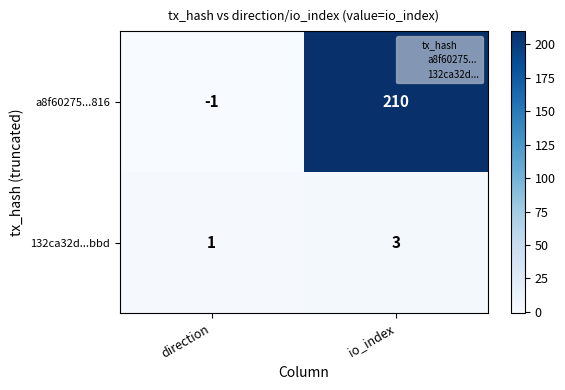

Read the 132ca32d...bbd value at io_index.

3